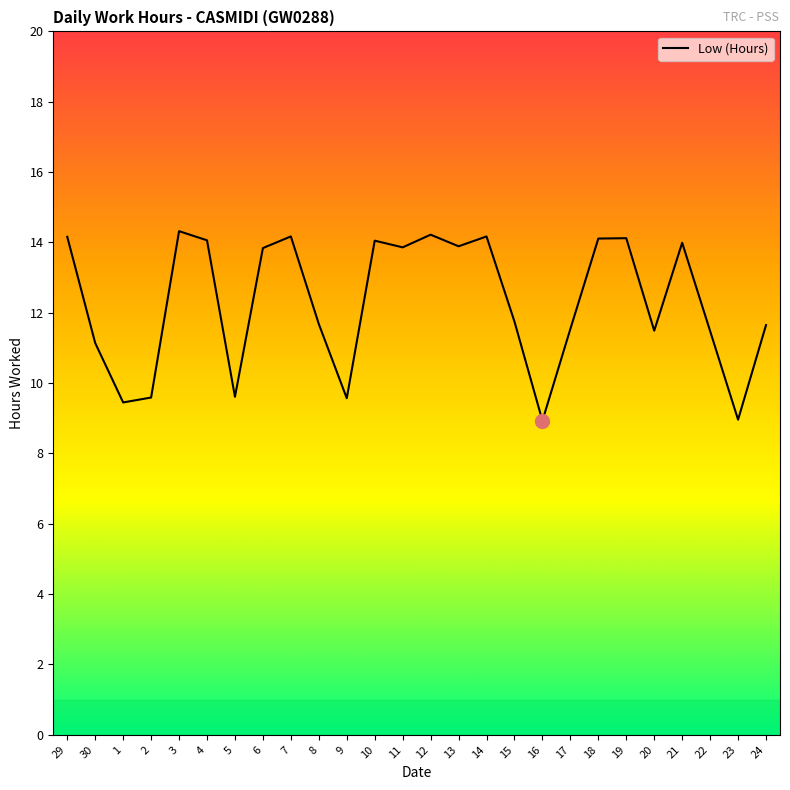

What is the difference between the values at 22 and 24?

0.2